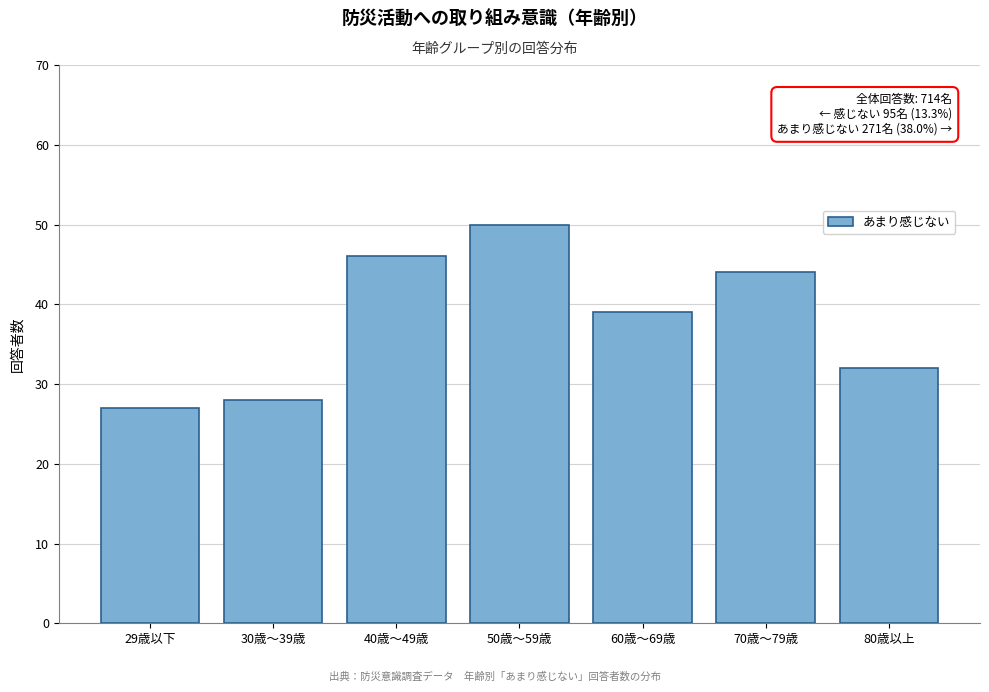

Reading left to right, list all the values displayed in this chart.

29歳以下=27	30歳～39歳=28	40歳～49歳=46	50歳～59歳=50	60歳～69歳=39	70歳～79歳=44	80歳以上=32